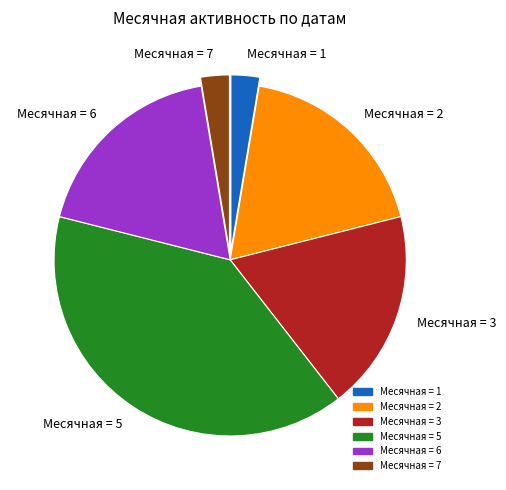

Does Месячная = 6 account for over 50% of the chart?

No